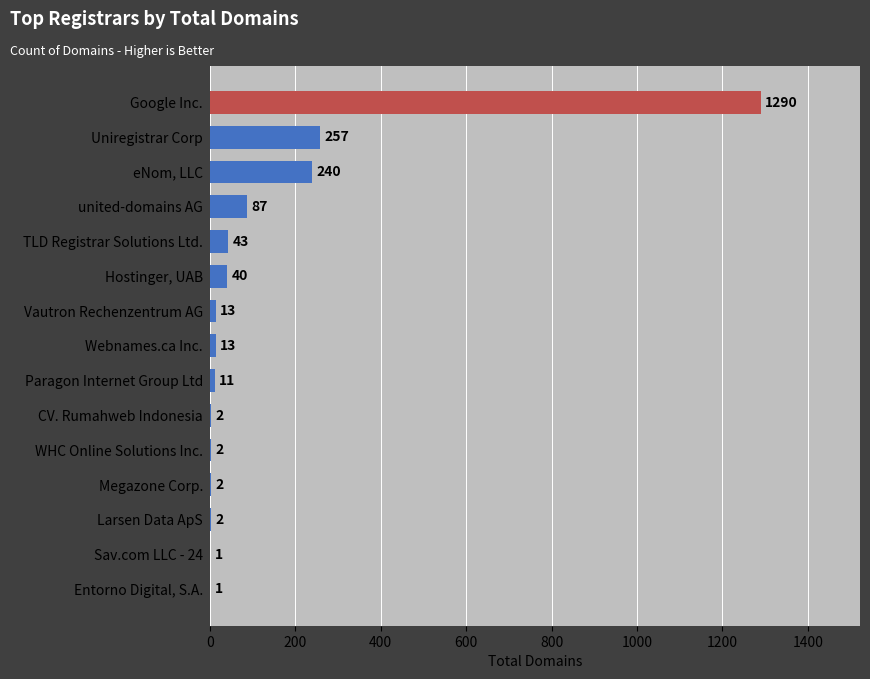

At which category does the chart reach its peak across all series?

Google Inc.